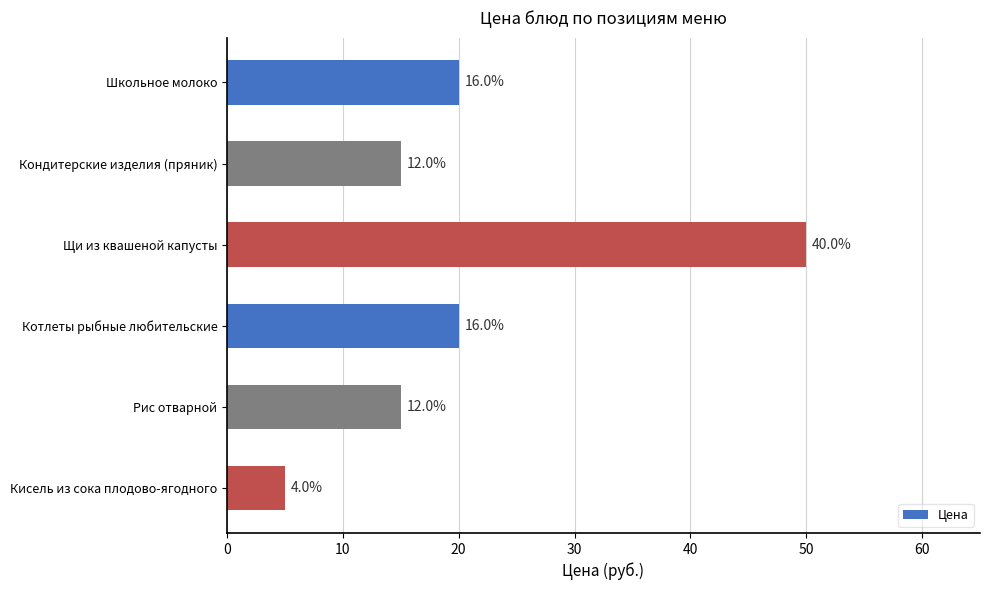

What is the difference between the maximum and minimum values?

45